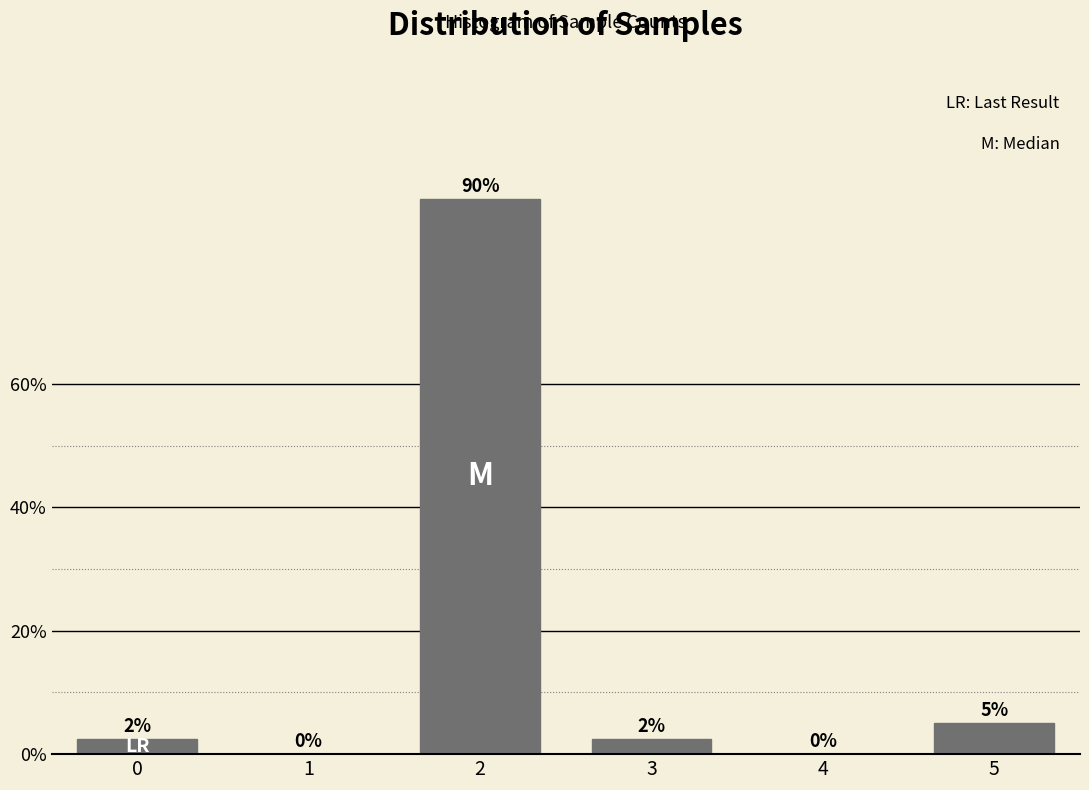

Read the value at 0.

2.5